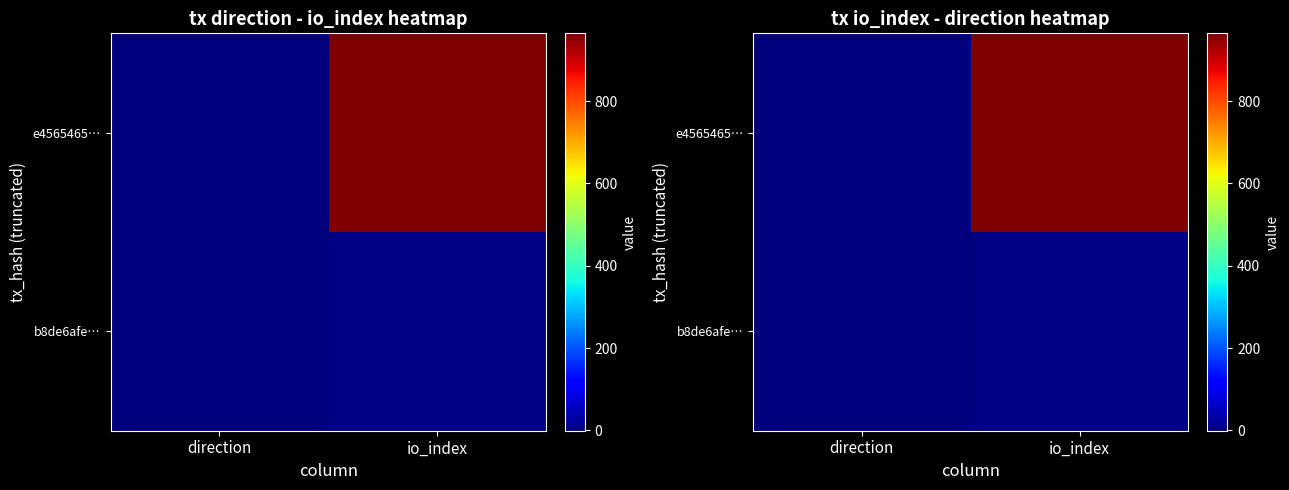

True or false: e4565465… has a value of -1 at direction.

True